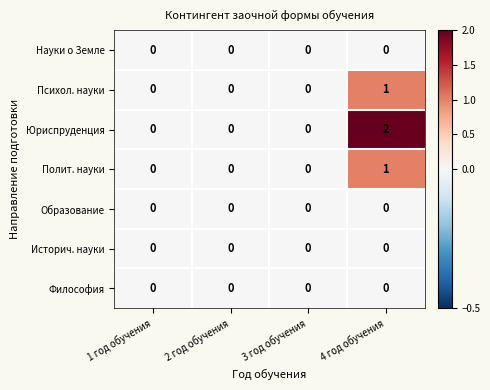

At which category is the sum across all series the highest?

4 год обучения